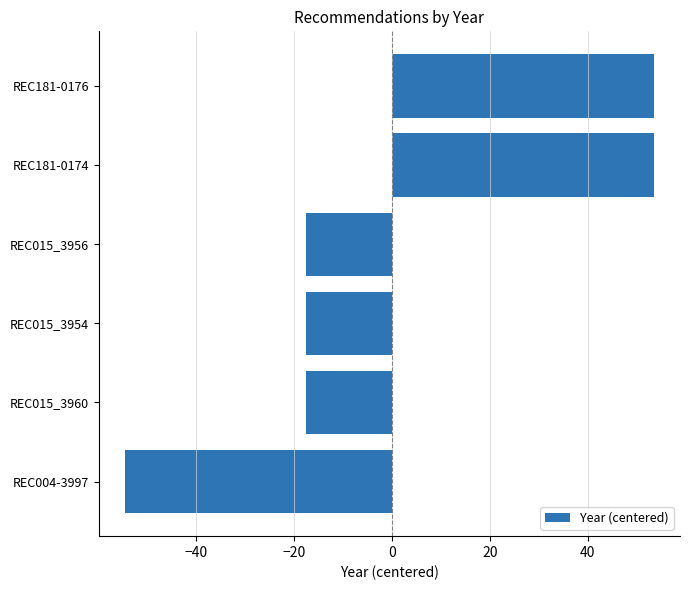

What is the difference between the maximum and minimum values?

108.0